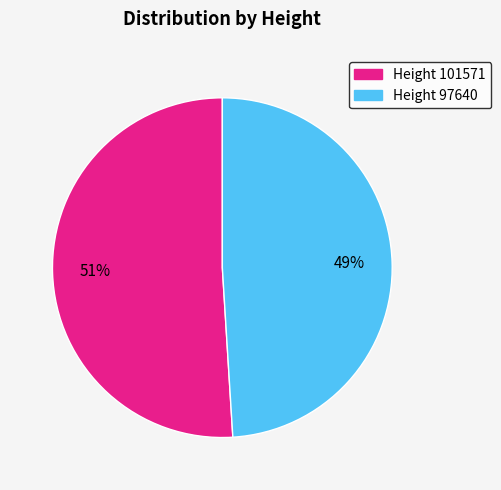

Is there any slice that represents more than half of the pie?

Yes